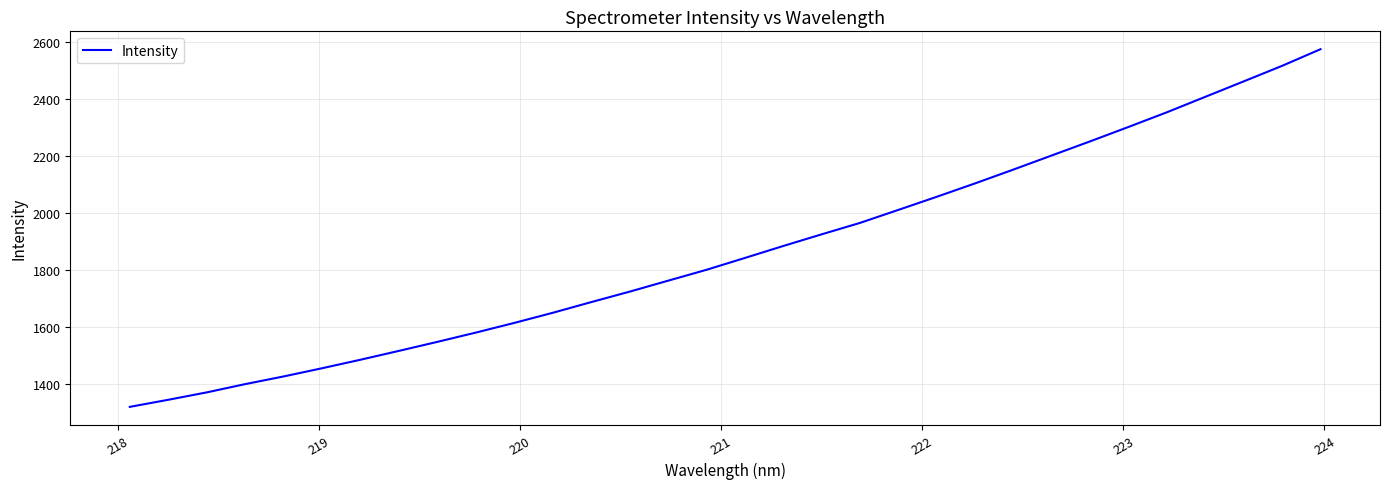

What is the average value?

1865.1